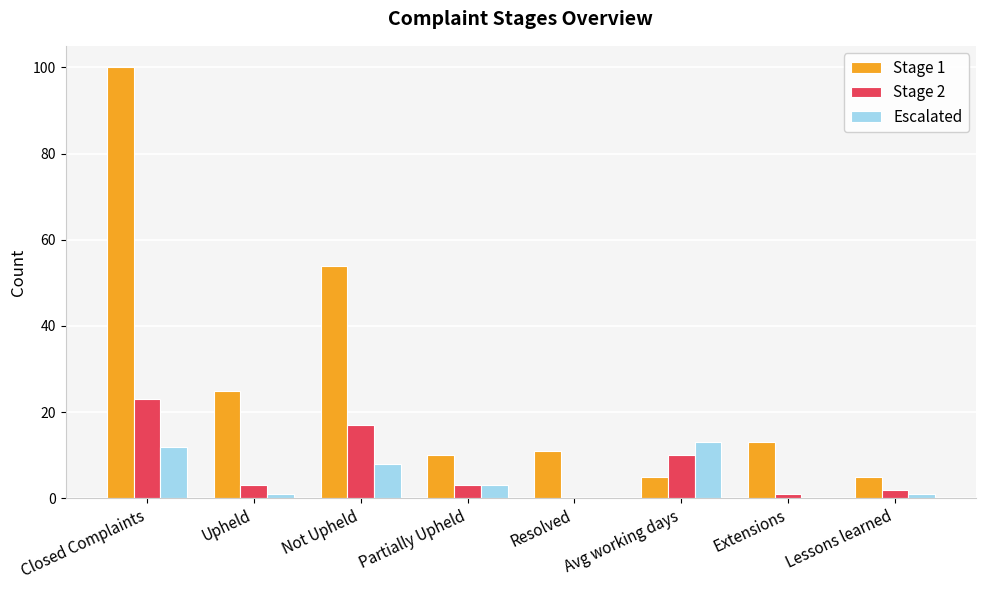

Reading left to right, what are all the values shown in this chart?

Stage 1: Closed Complaints=100	Upheld=25	Not Upheld=54	Partially Upheld=10	Resolved=11	Avg working days=5	Extensions=13	Lessons learned=5
Stage 2: Closed Complaints=23	Upheld=3	Not Upheld=17	Partially Upheld=3	Resolved=0	Avg working days=10	Extensions=1	Lessons learned=2
Escalated: Closed Complaints=12	Upheld=1	Not Upheld=8	Partially Upheld=3	Resolved=0	Avg working days=13	Extensions=0	Lessons learned=1